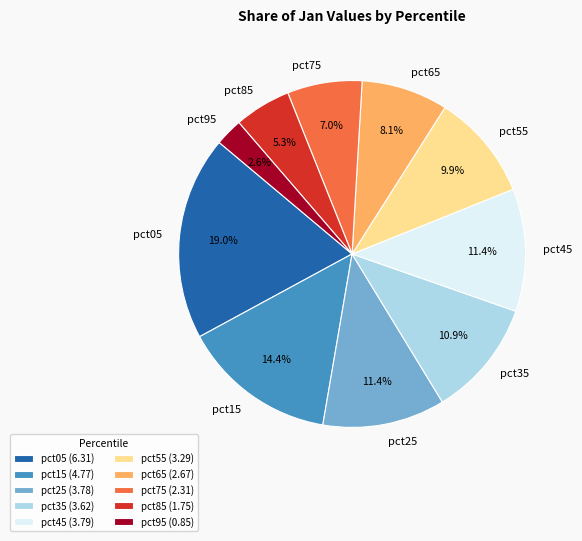

The pct85 slice represents 1% of the pie. True or false?

False